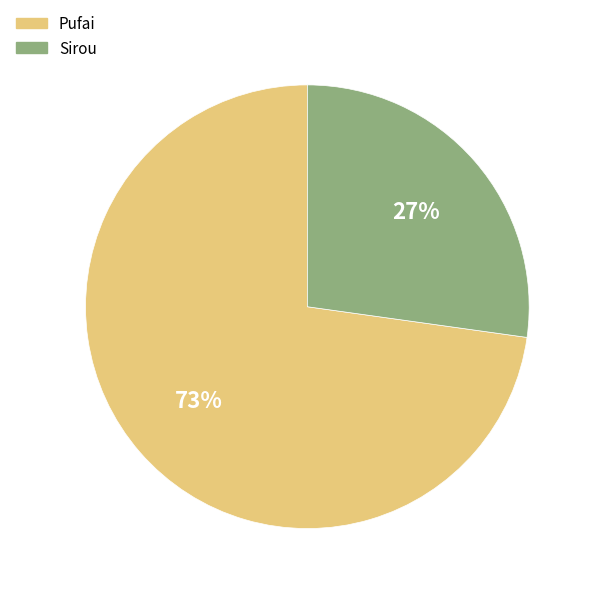

Which slice represents more than half of the pie?

Pufai